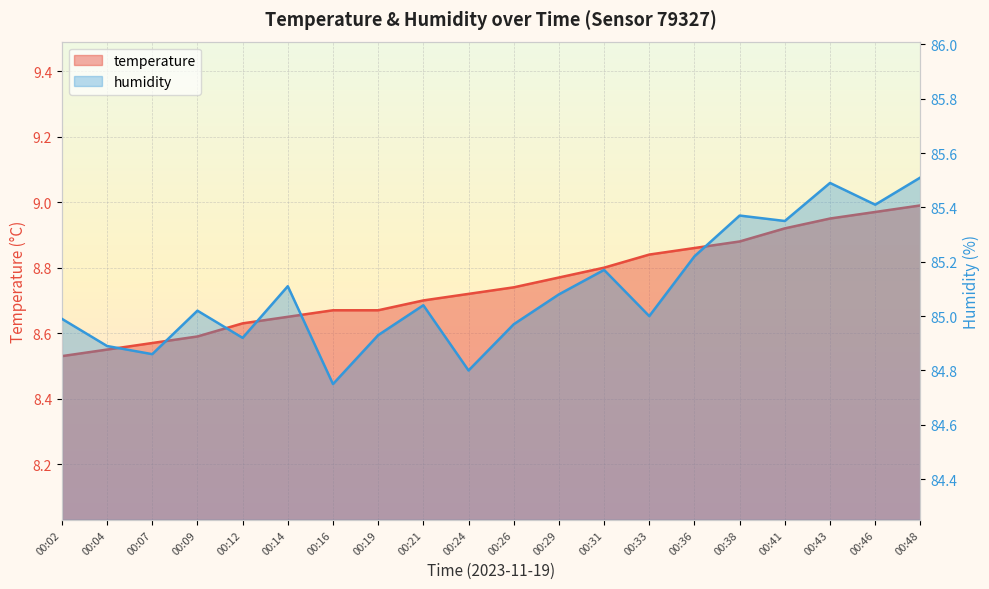

The humidity series shows 84.8 at 00:24. True or false?

True